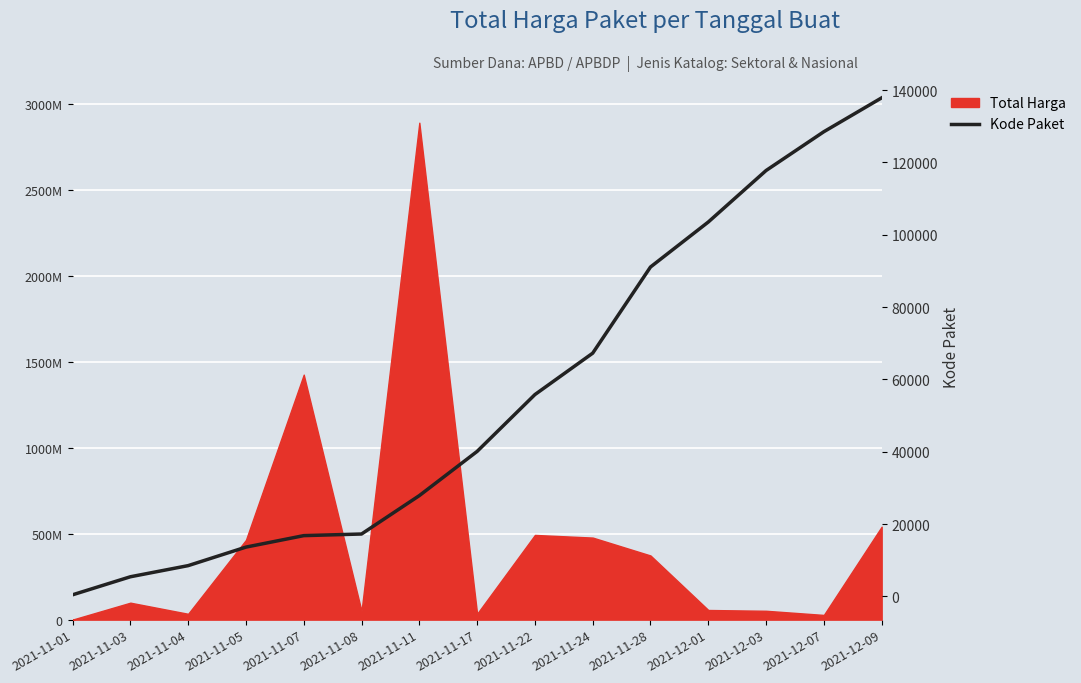

How many data points are above 40112?

7